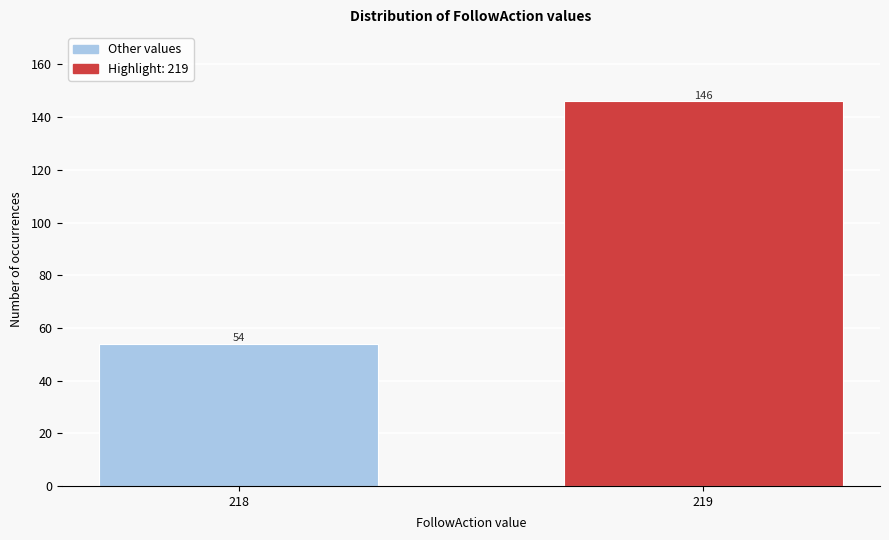

Reading right to left, transcribe all the data shown in this chart.

219=146	218=54